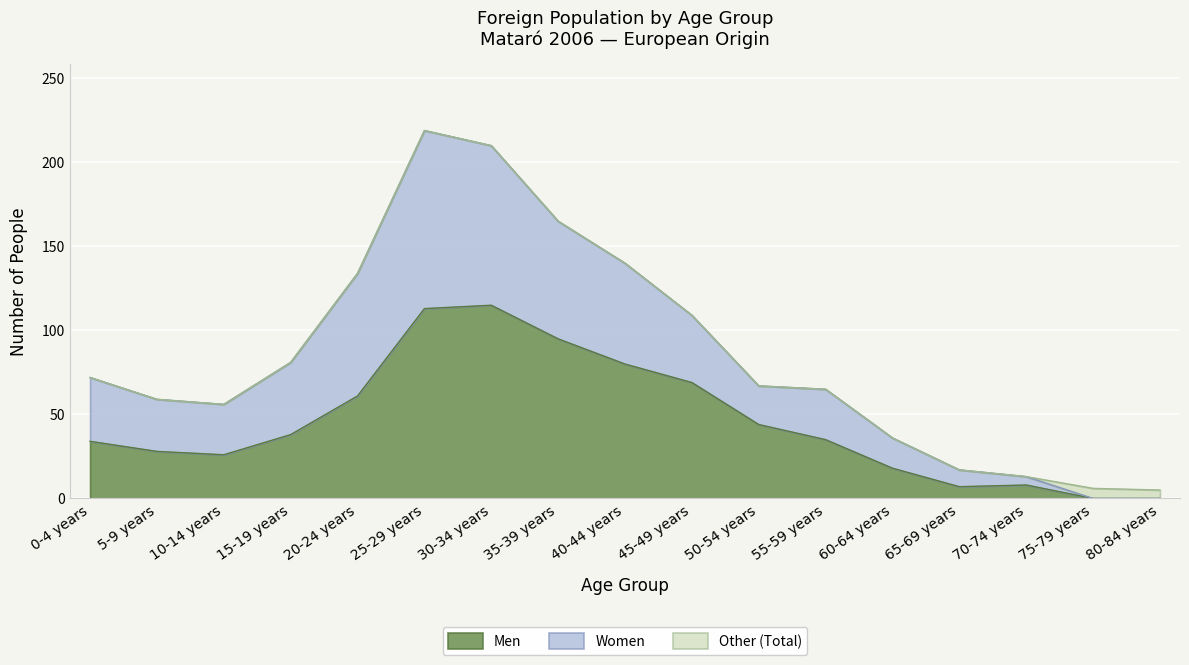

True or false: Men and Total cross at least once.

False